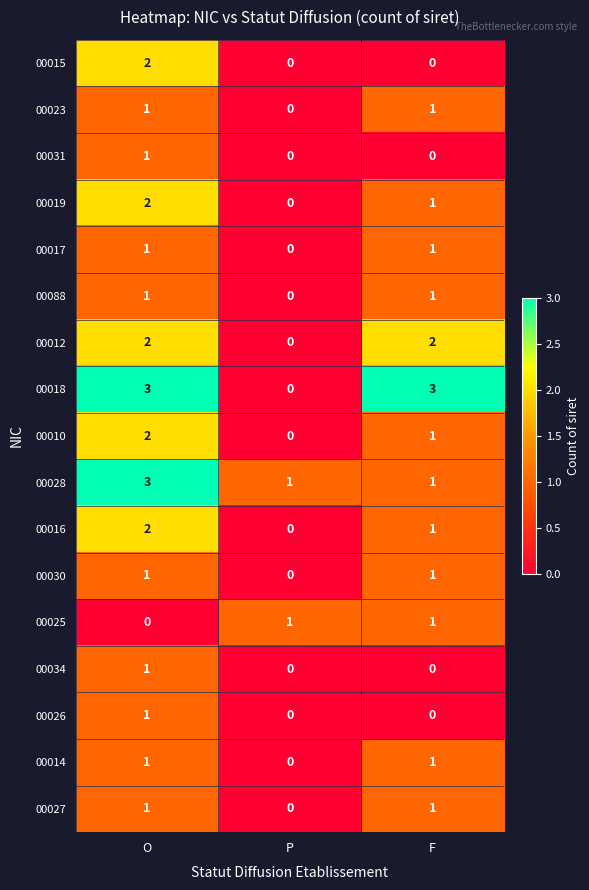

Which series changed the most between O and P?

00018